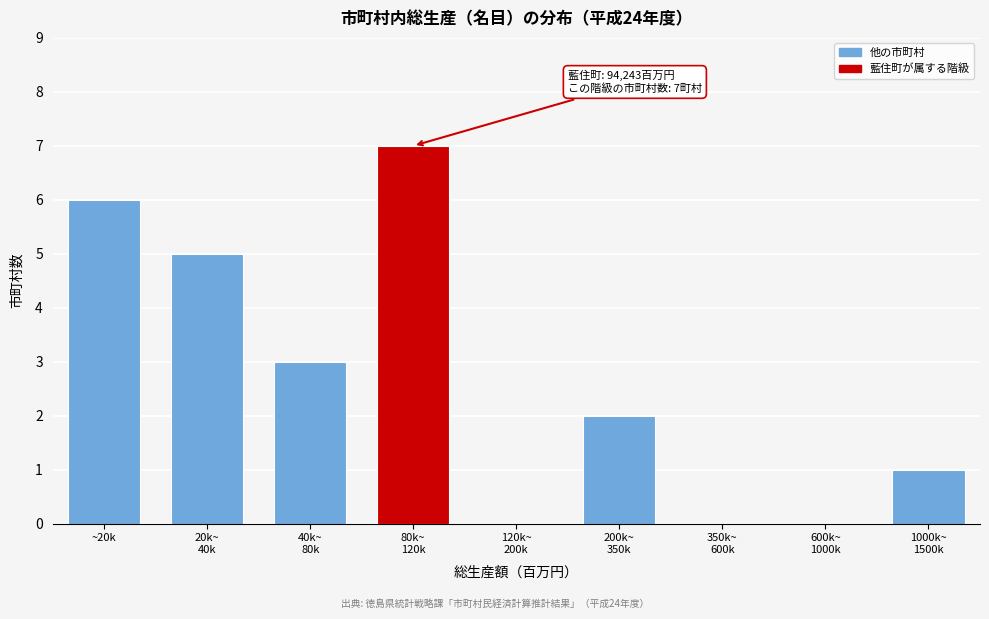

What is the sum of all values?

24